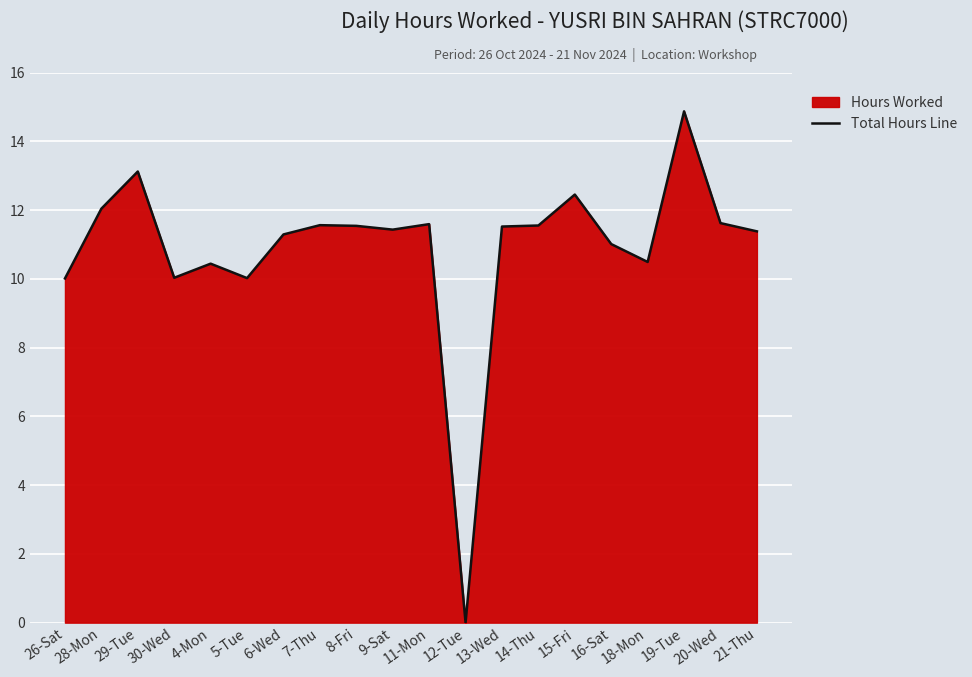

How many distinct data groups are displayed?

1